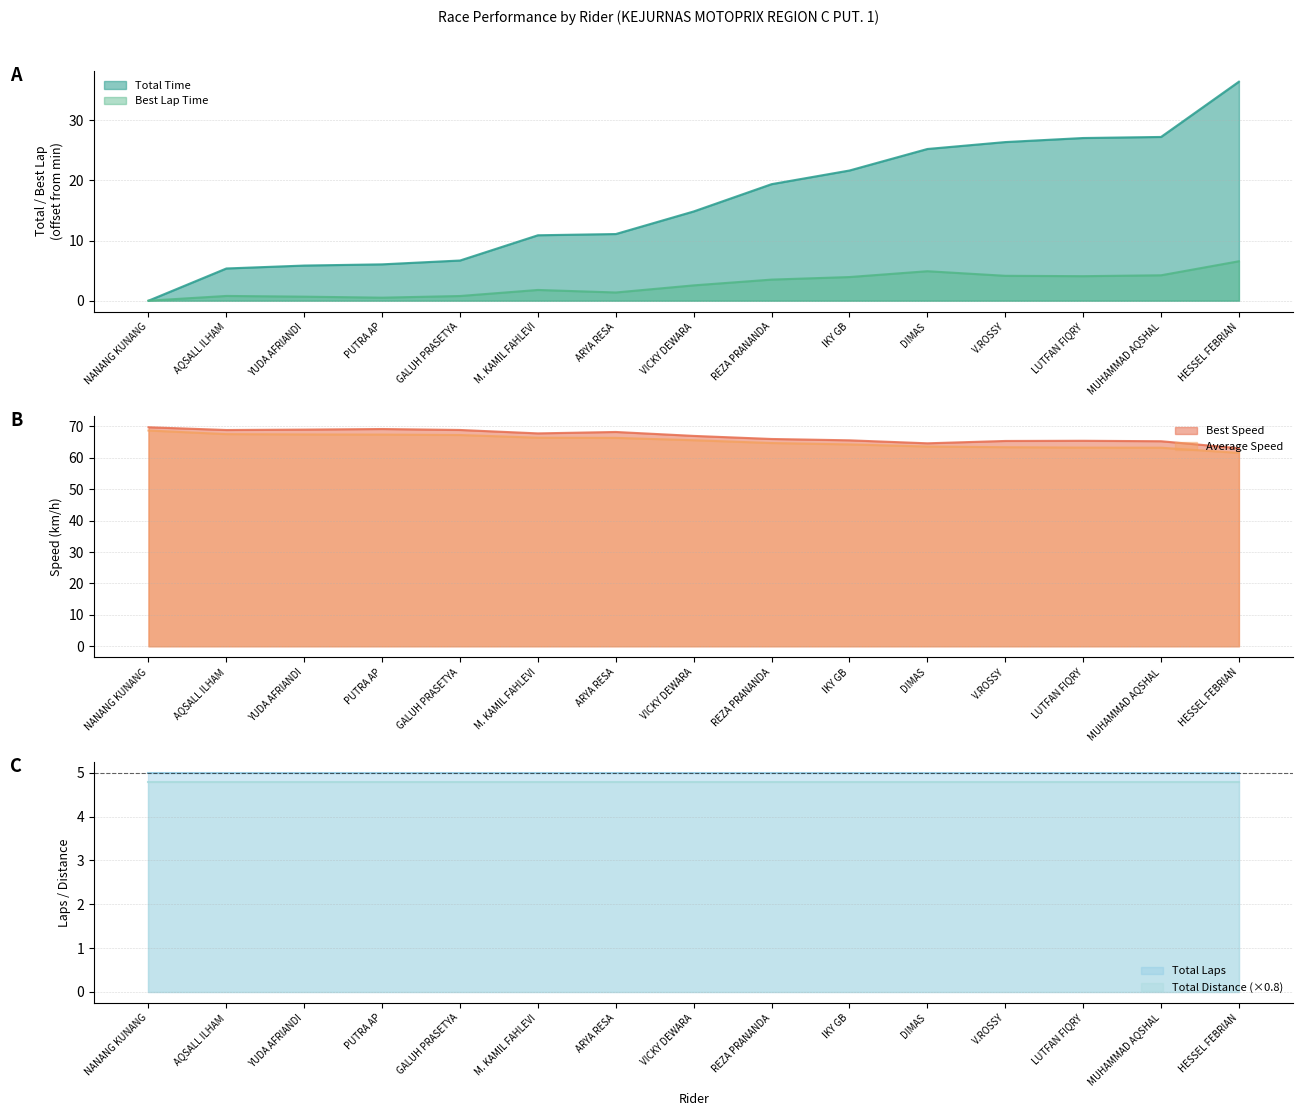

What is the label of the 10th point from the right?

M. KAMIL FAHLEVI